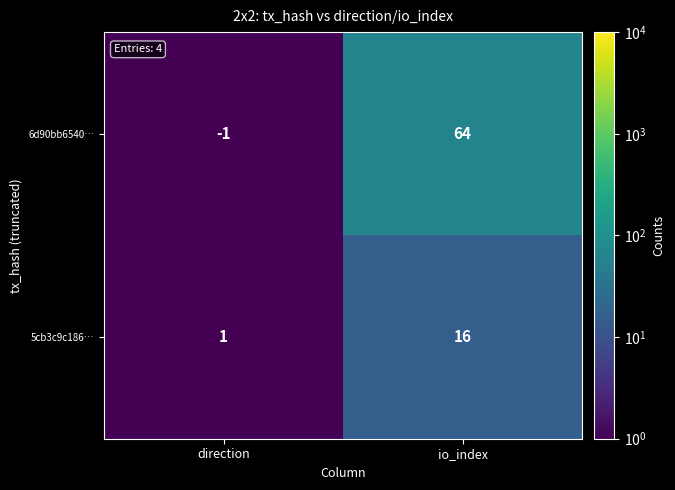

What is the maximum value shown in the chart?

64